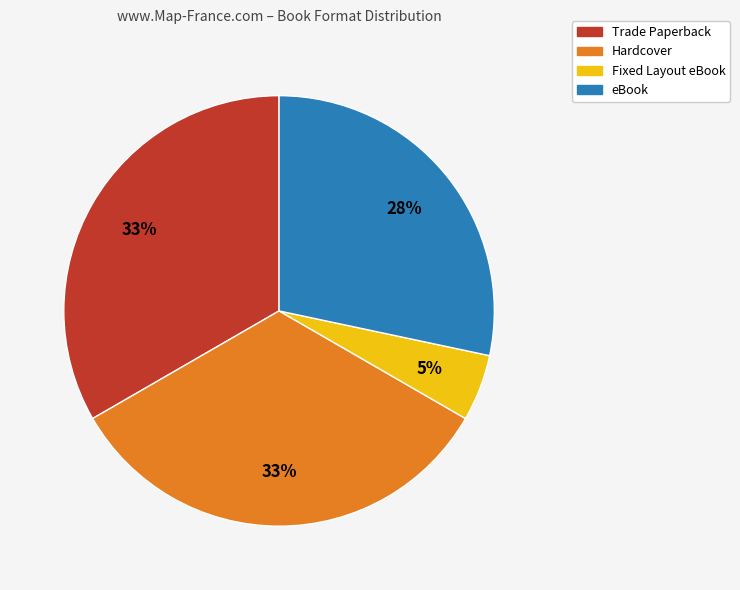

How many segments does this pie chart have?

4